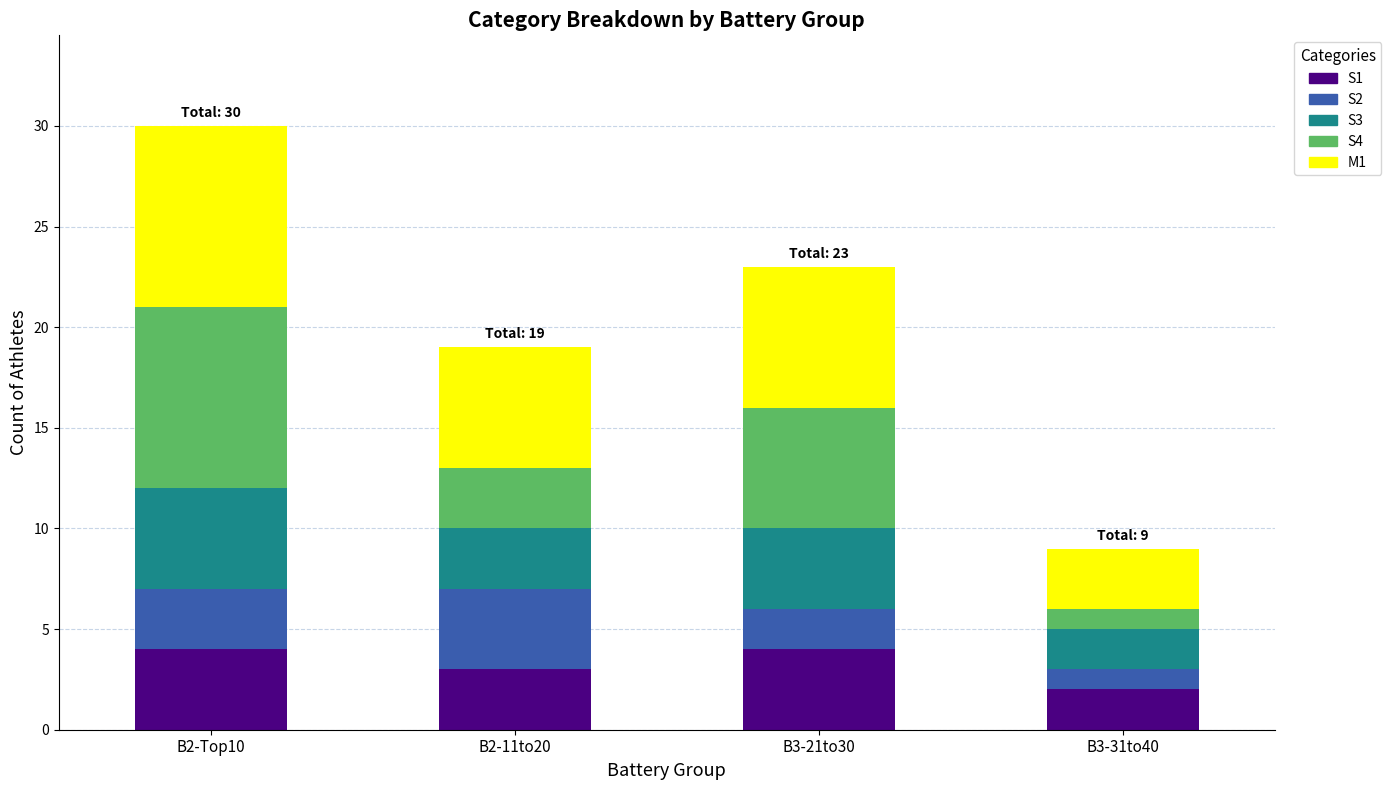

The value of S1 at B2-Top10 is 4. True or false?

True